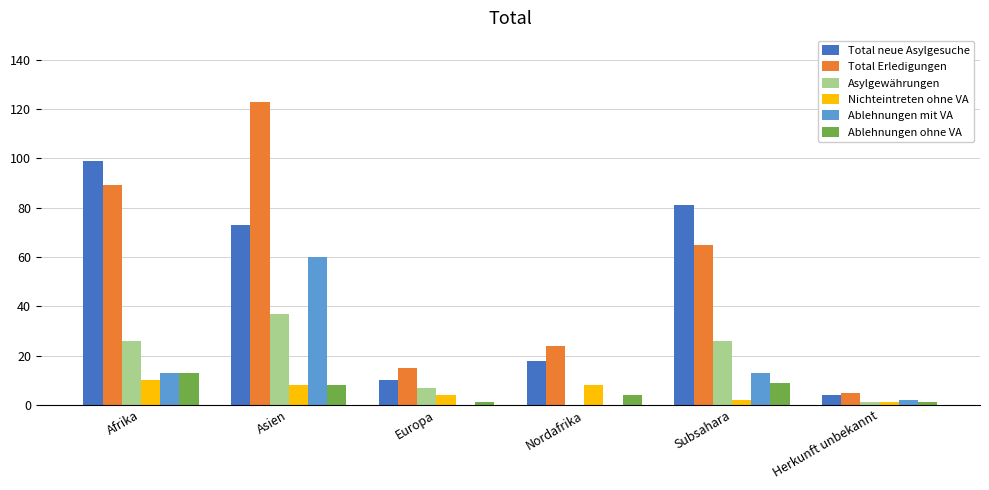

What is the total value across all series at Afrika?

250